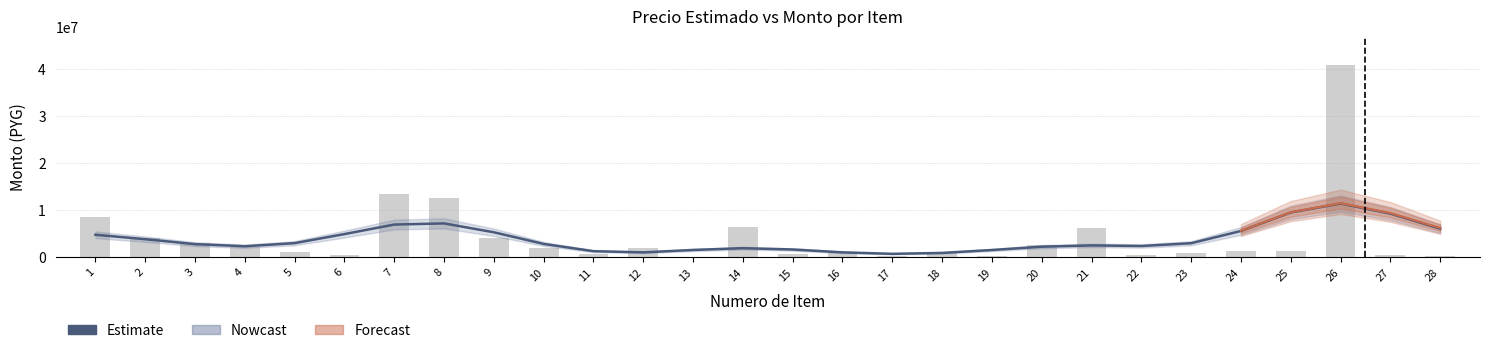

What is the difference between the maximum and minimum values?

40747186.0